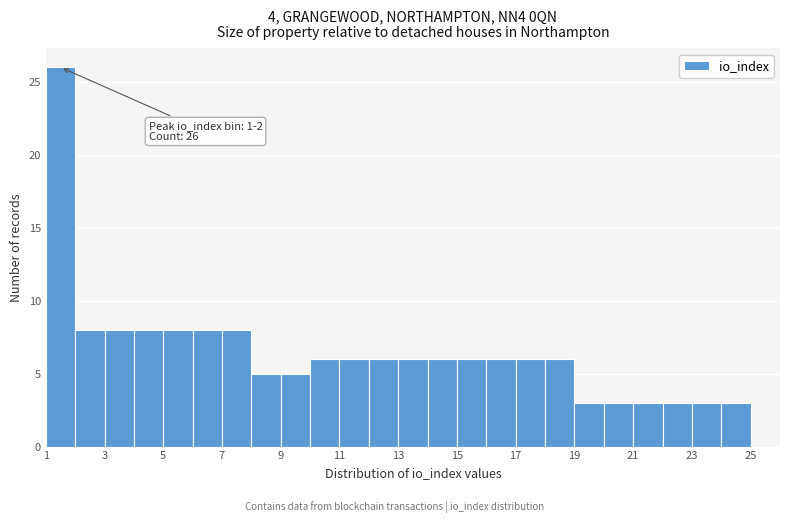

Which range on the x-axis has the tallest bar?

1 to 2